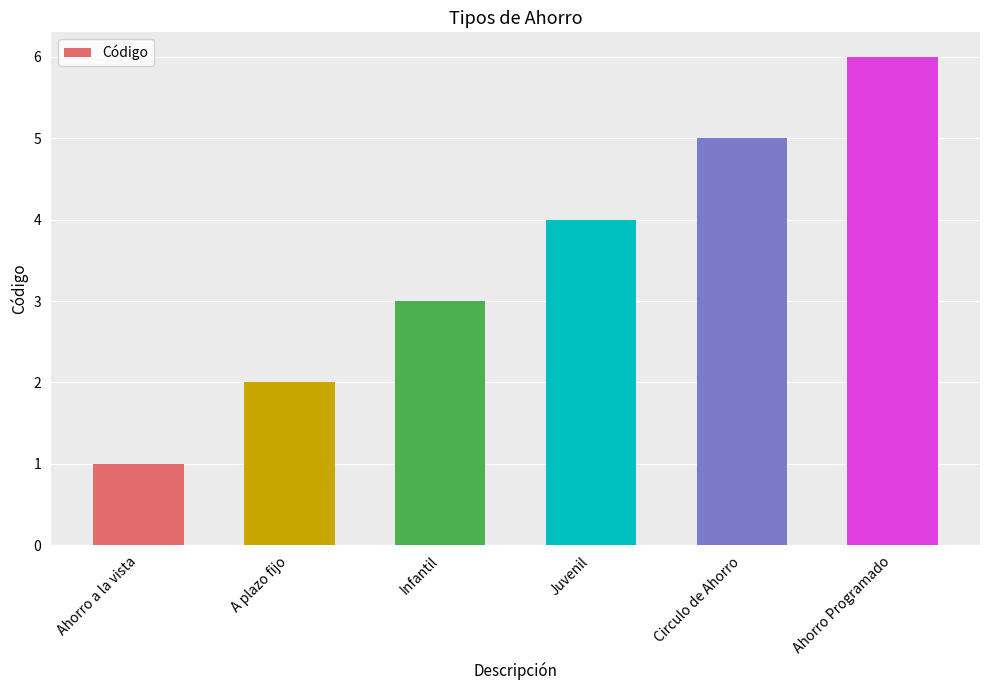

Which category has the lowest value across all series?

Ahorro a la vista